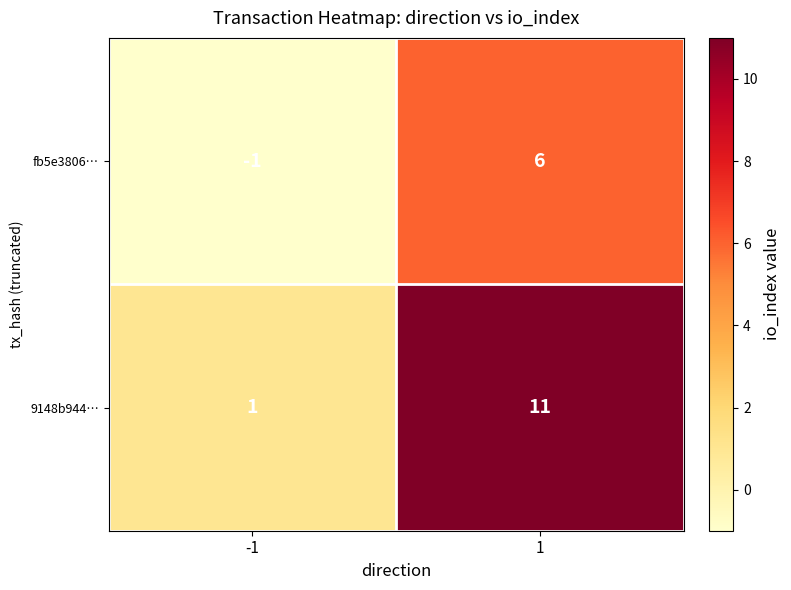

What is the highest value of the fb5e3806… series?

6